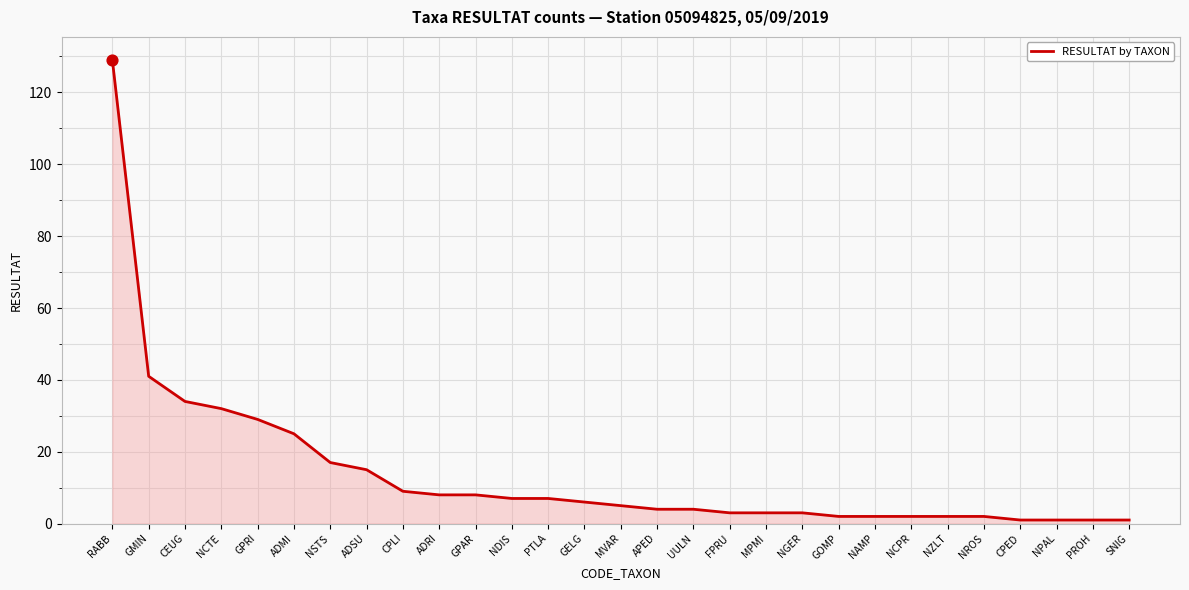

What is the change in value from CPLI to NPAL?

-8